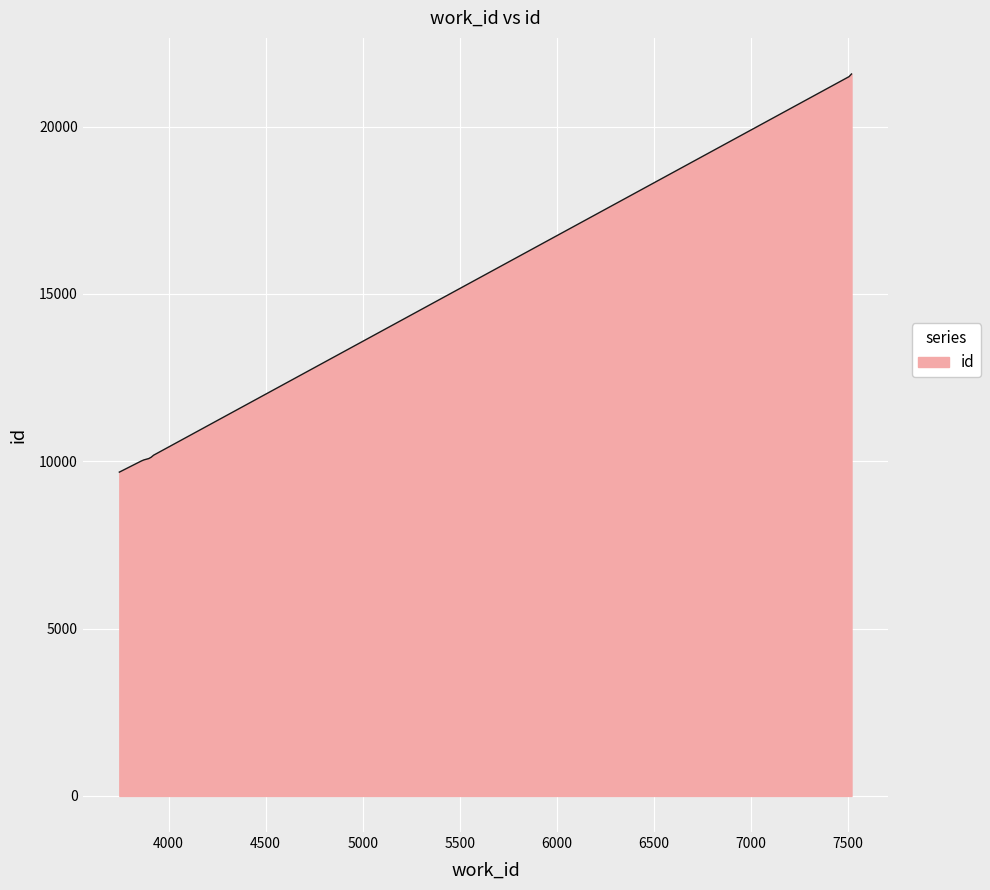

What is the smallest value displayed?

9676.0